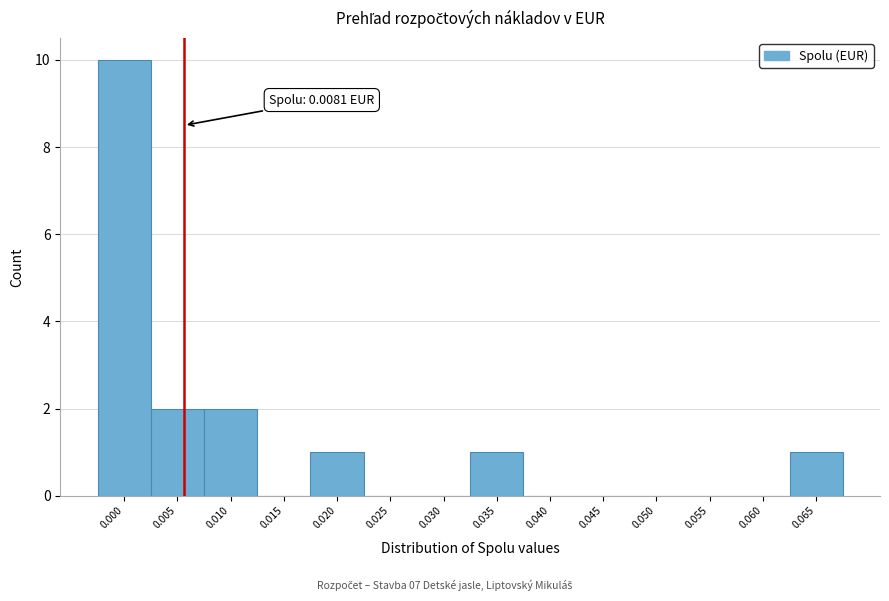

Reading right to left, extract all data points from this chart.

0.065=1	0.060=0	0.055=0	0.050=0	0.045=0	0.040=0	0.035=1	0.030=0	0.025=0	0.020=1	0.015=0	0.010=2	0.005=2	0.000=10